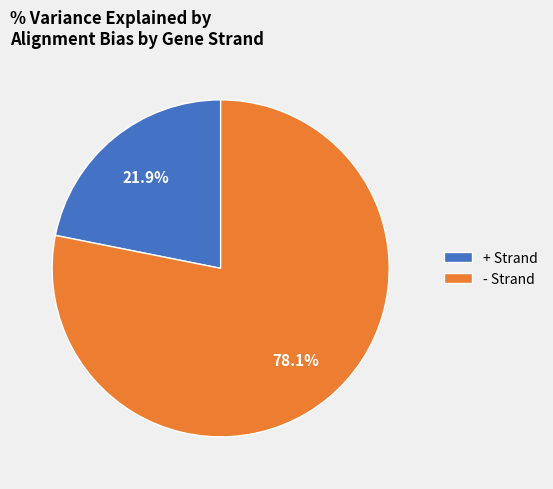

Count the number of slices in the pie.

2